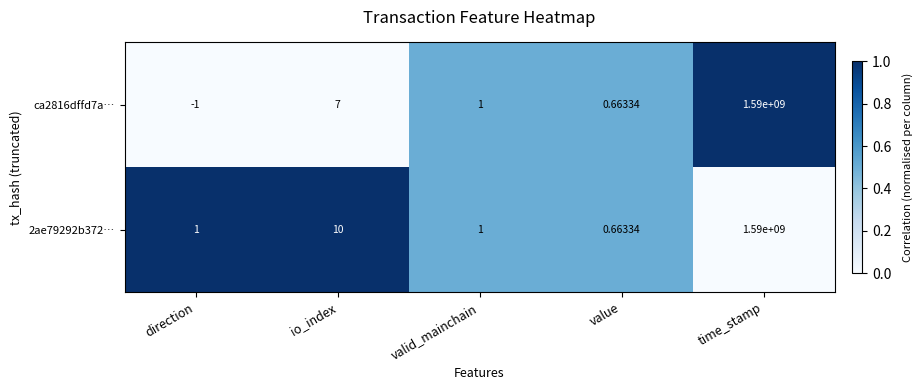

Where is 2ae79292b372… nearest to the value 795000000?

io_index